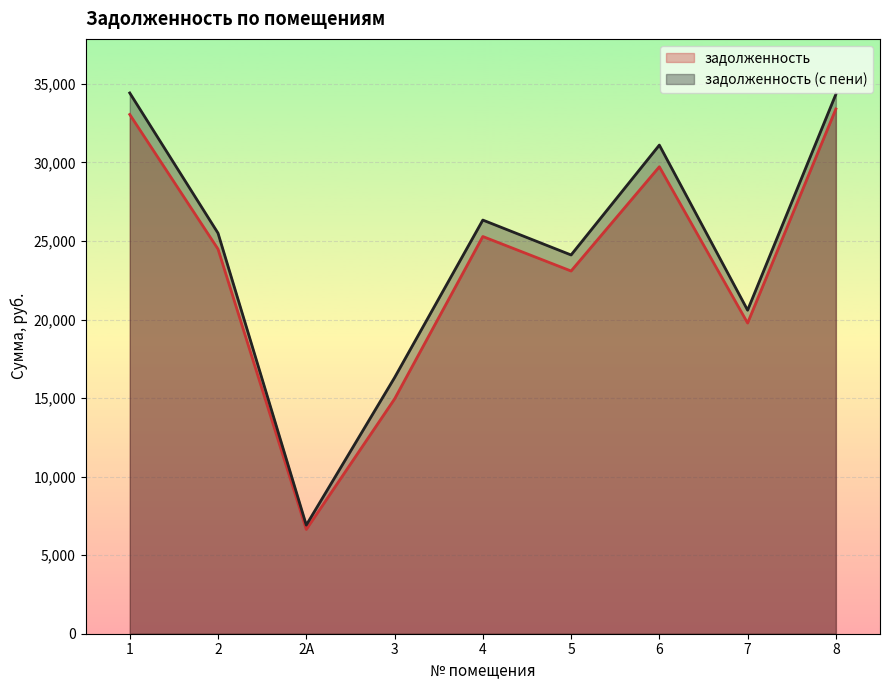

What is the maximum value for задолженность (с пени)?

34424.6